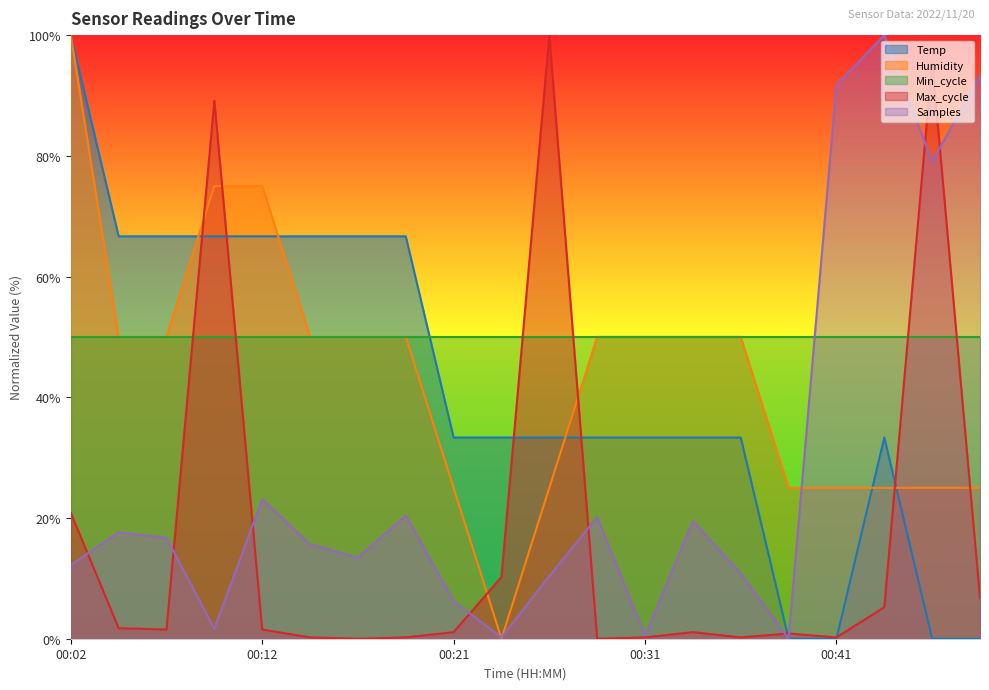

Which label corresponds to the largest value in the chart?

00:02